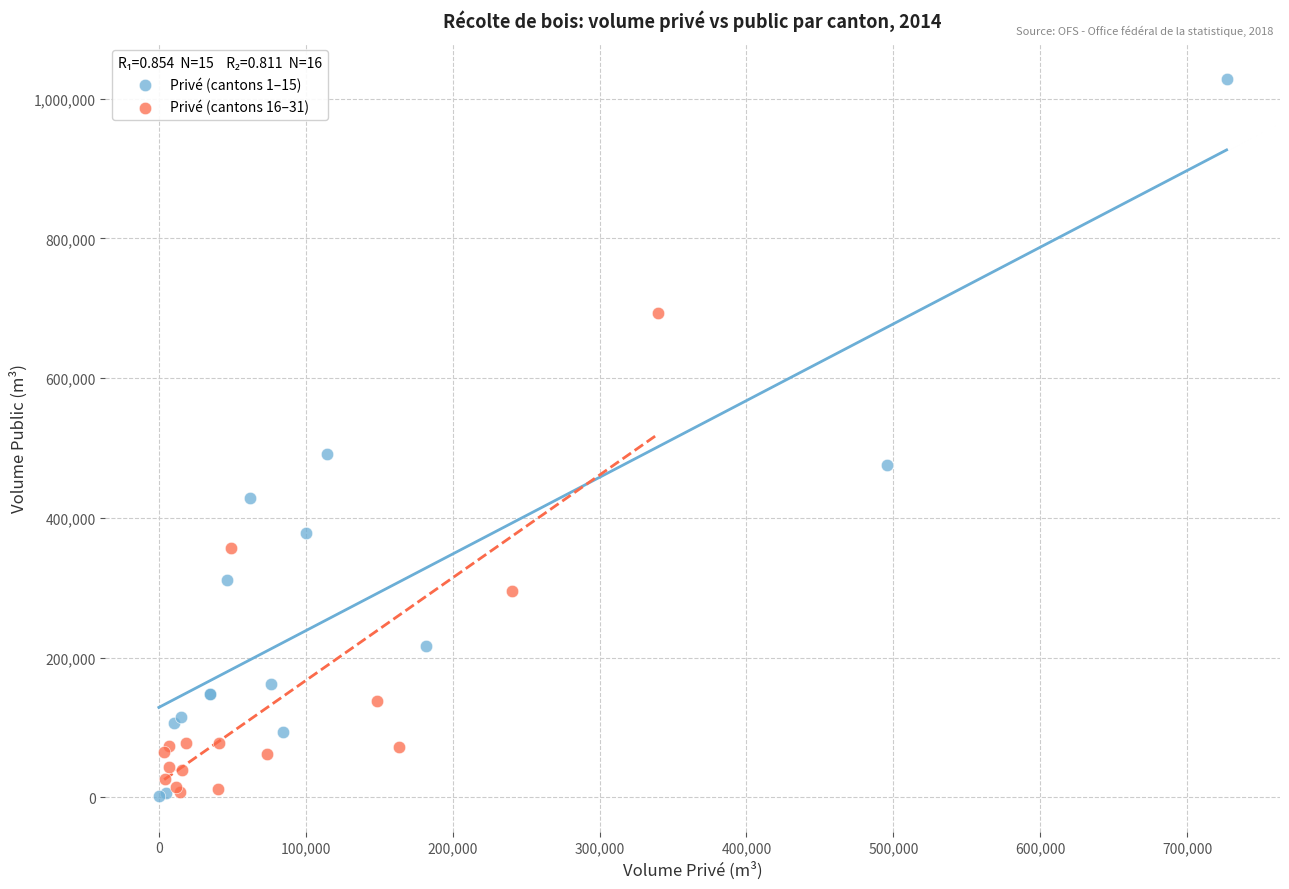

What are all the series names shown in the legend?

Privé (cantons 1–15), Privé (cantons 16–31)